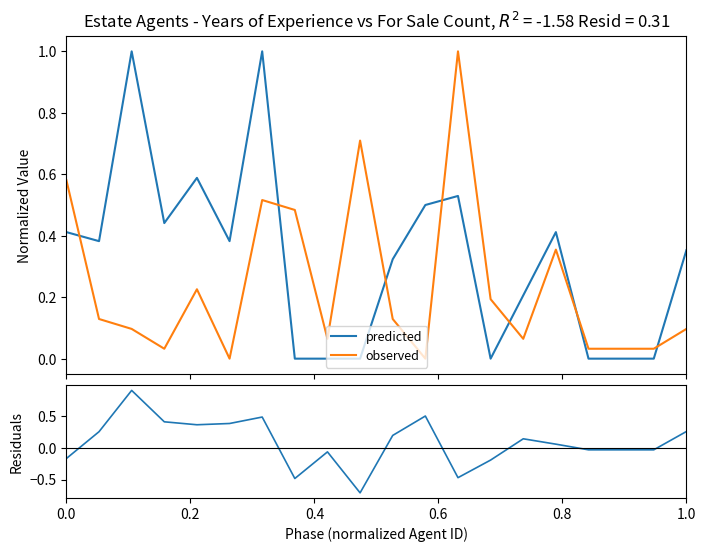

What is the difference between the maximum and minimum values in the predicted series?

1.0